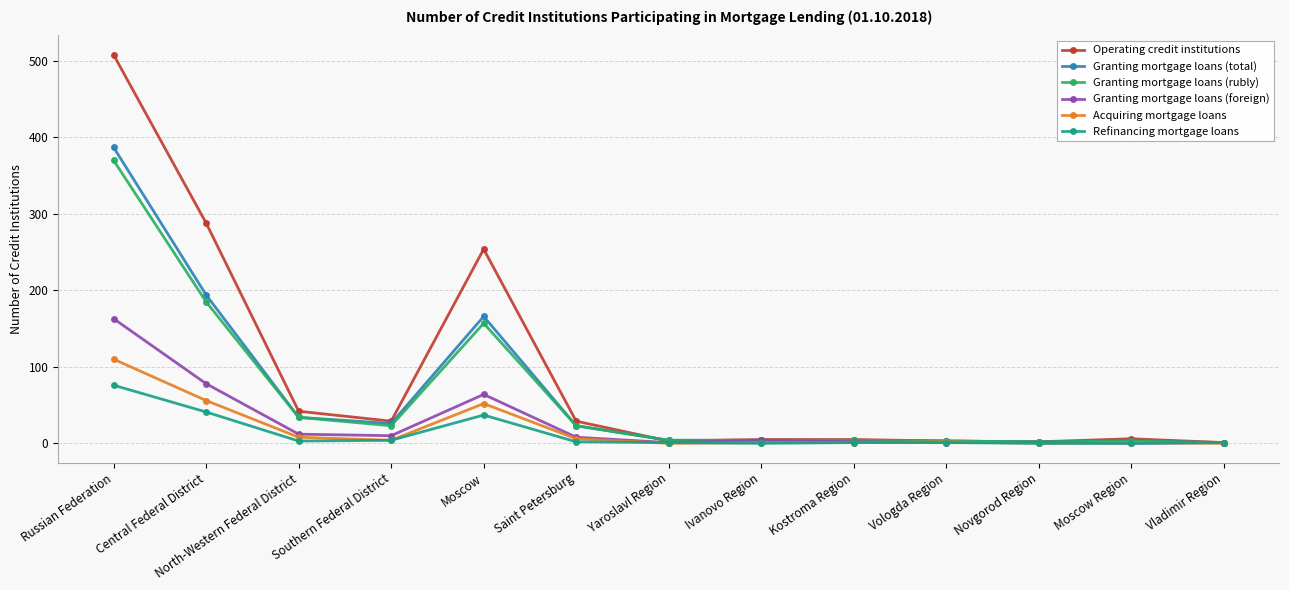

Which category has the highest value in the Granting mortgage loans (rubly) series?

Russian Federation